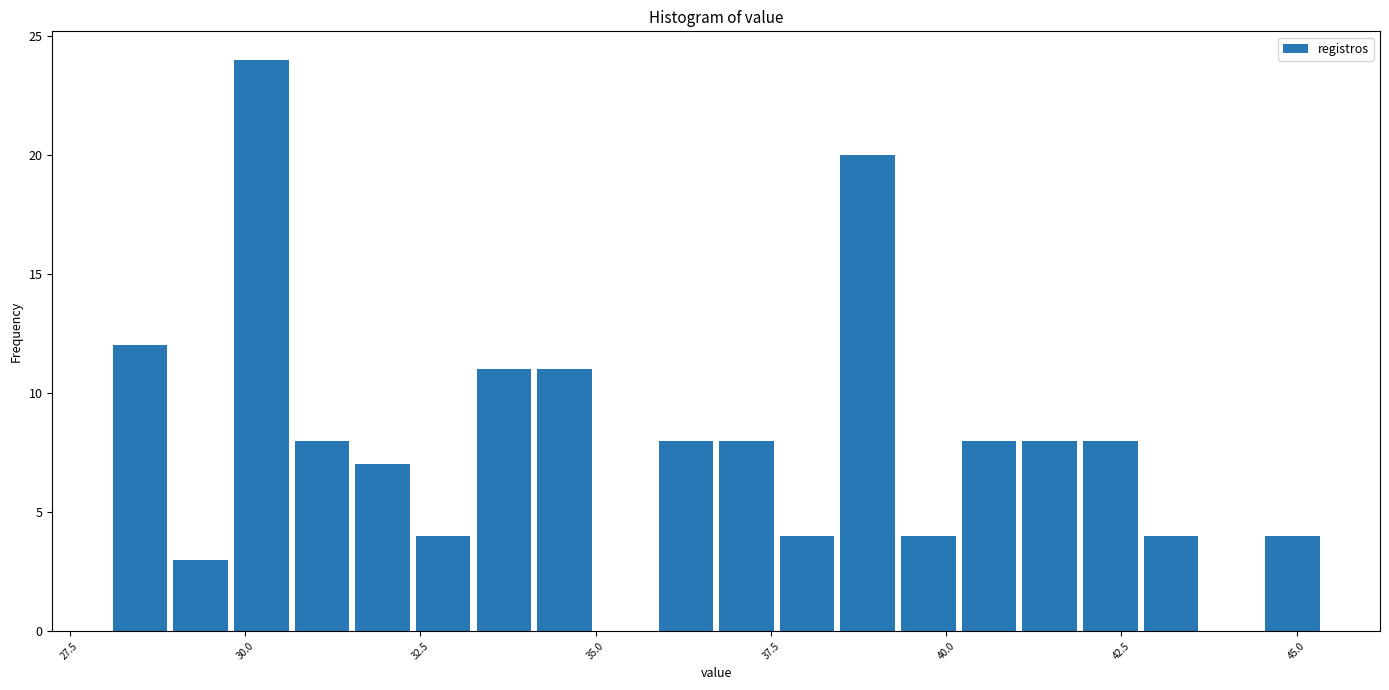

Read against the x-axis, roughly where is the centre of the tallest bar?

30.0